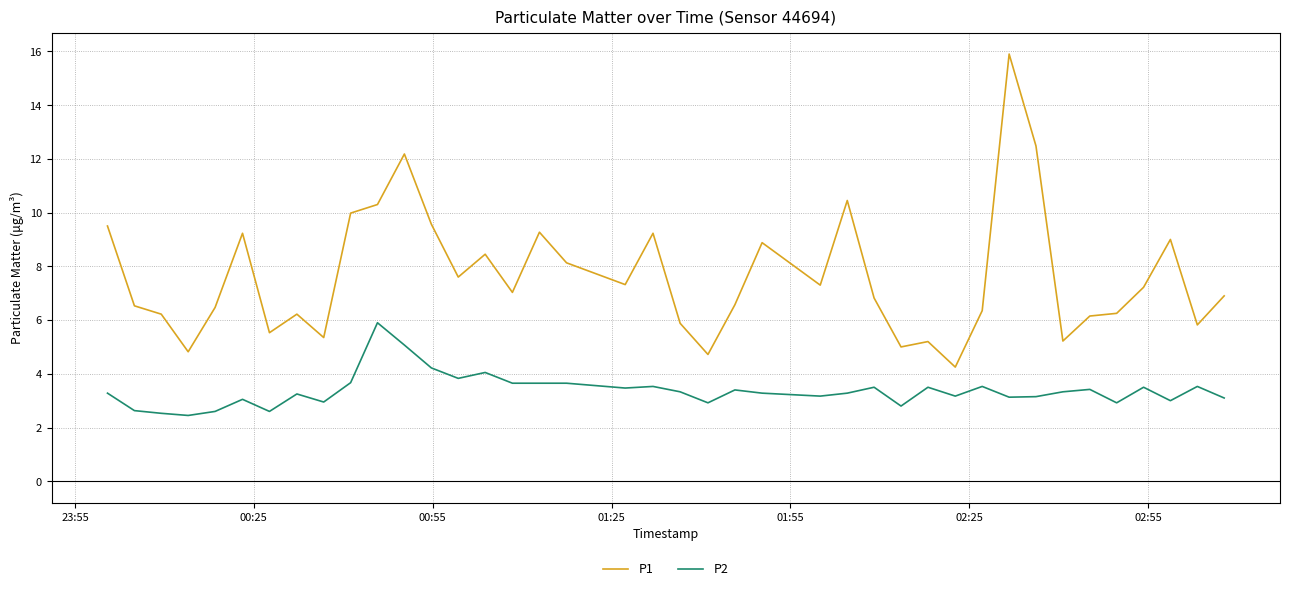

True or false: P2 and P1 cross at least once.

False